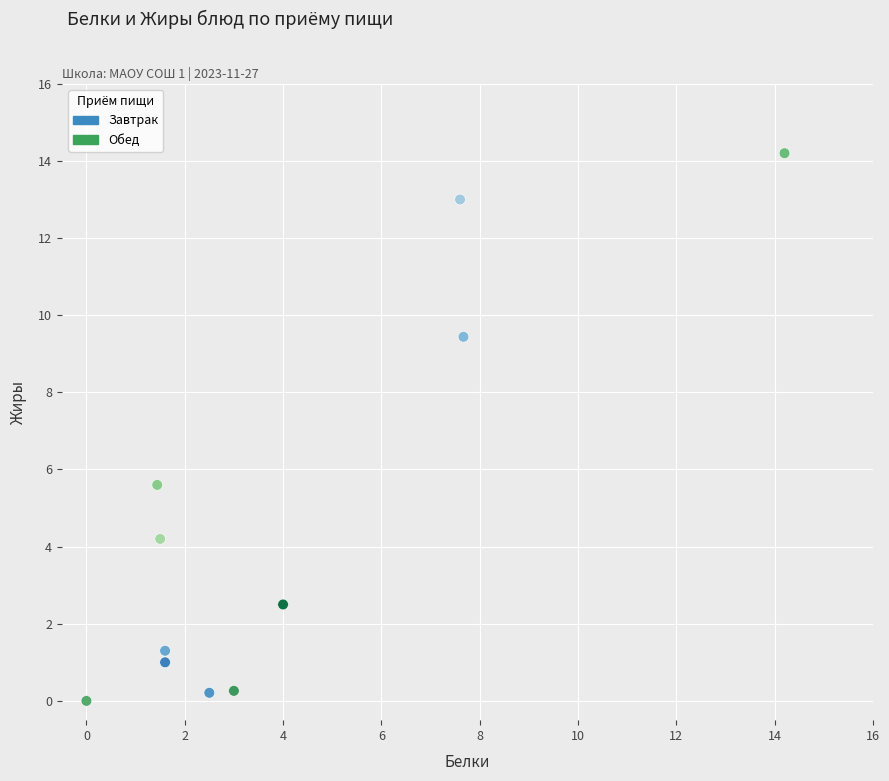

Which series has the widest spread of Y values?

Обед